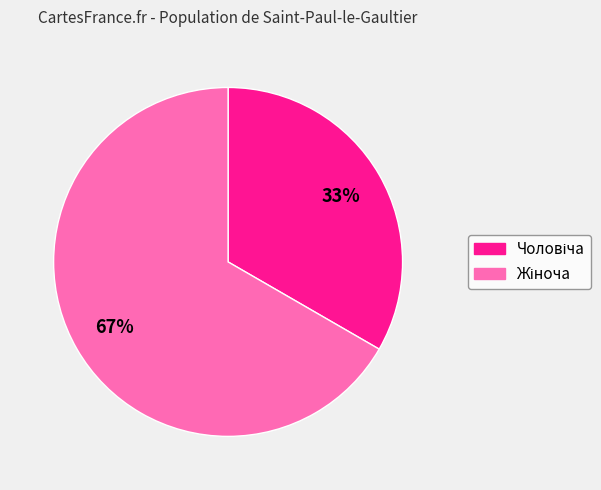

To the nearest percent, what is the average slice percentage?

50%